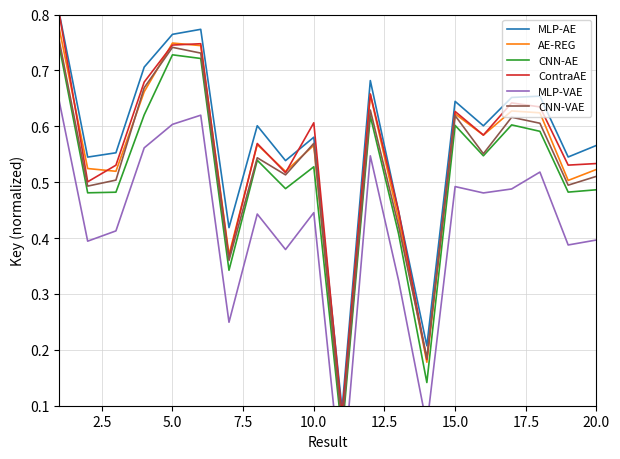

True or false: CNN-AE and AE-REG cross at least once.

False